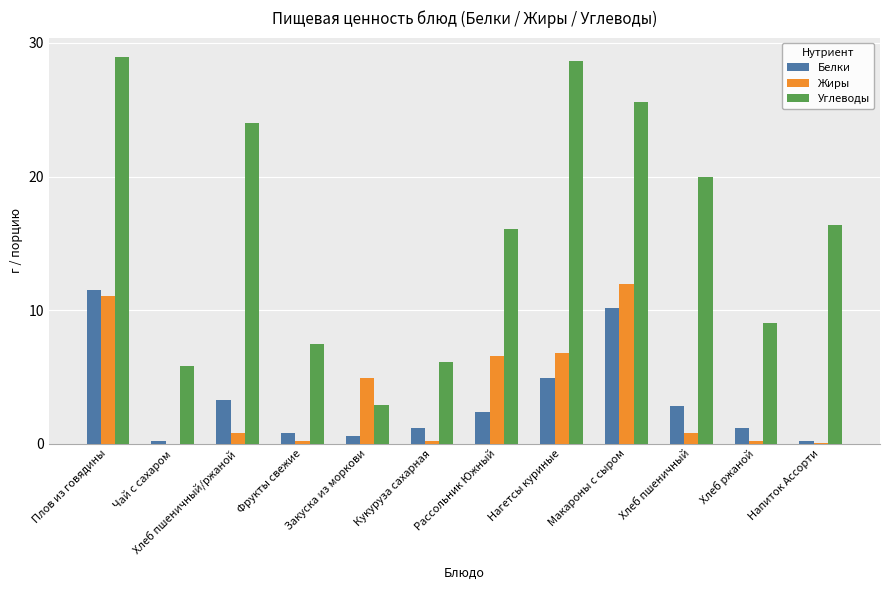

What is the average value of the Жиры series?

3.6